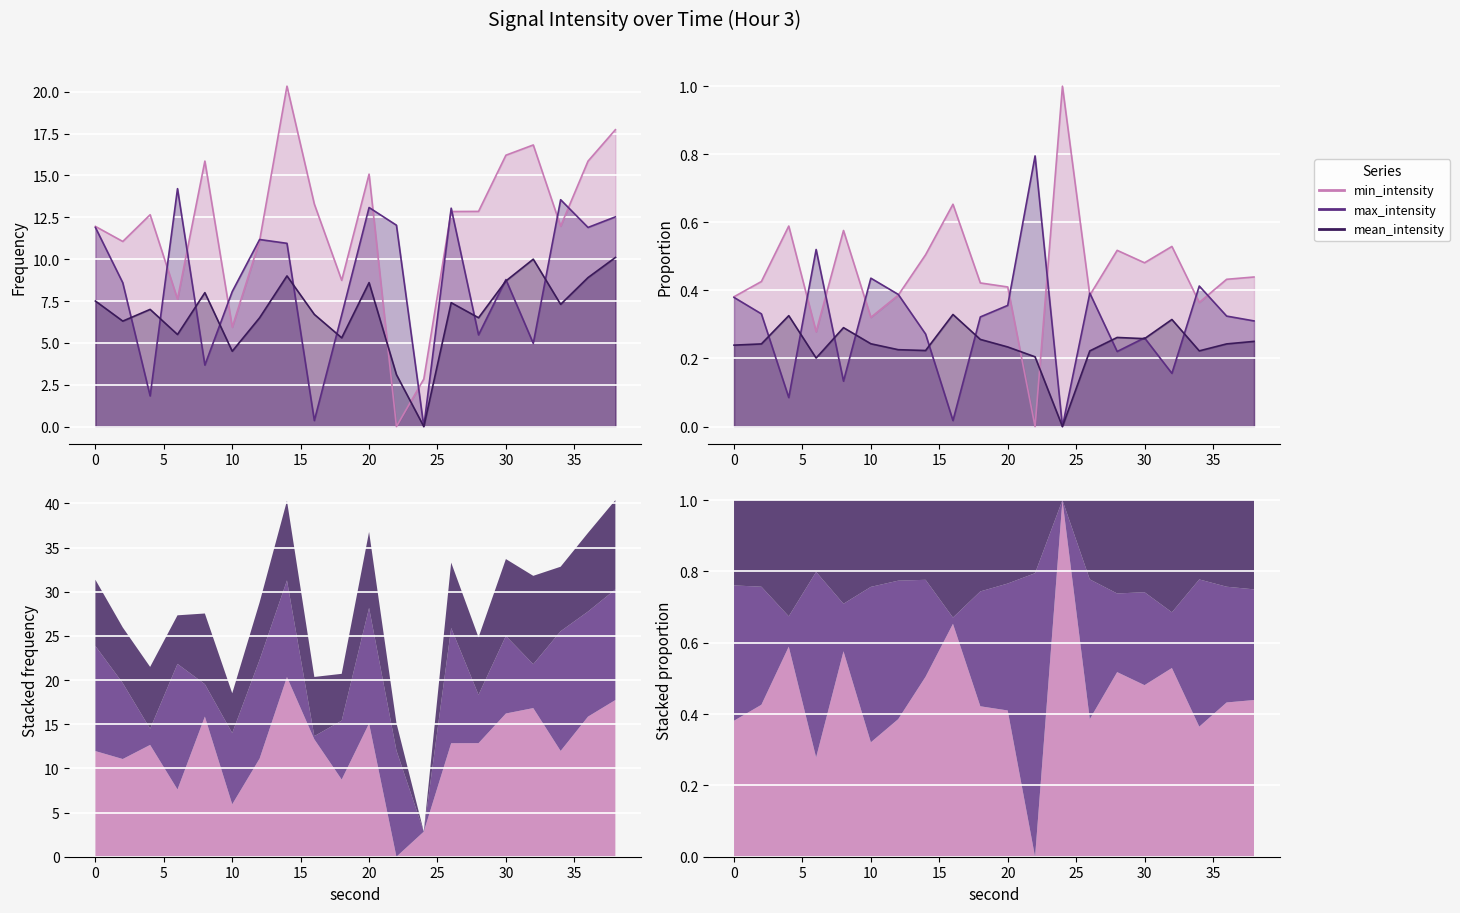

At which category does the chart reach its peak across all series?

14